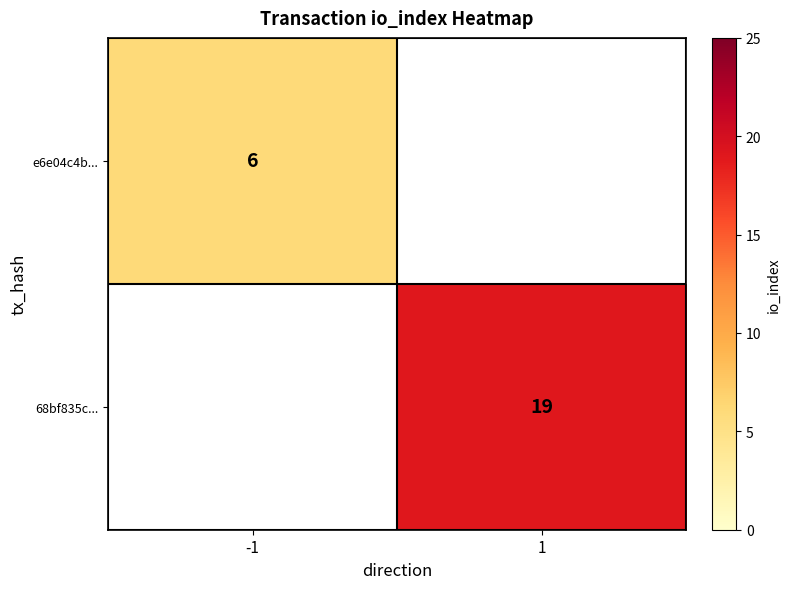

True or false: e6e04c4b... has a value of 6 at -1.

True